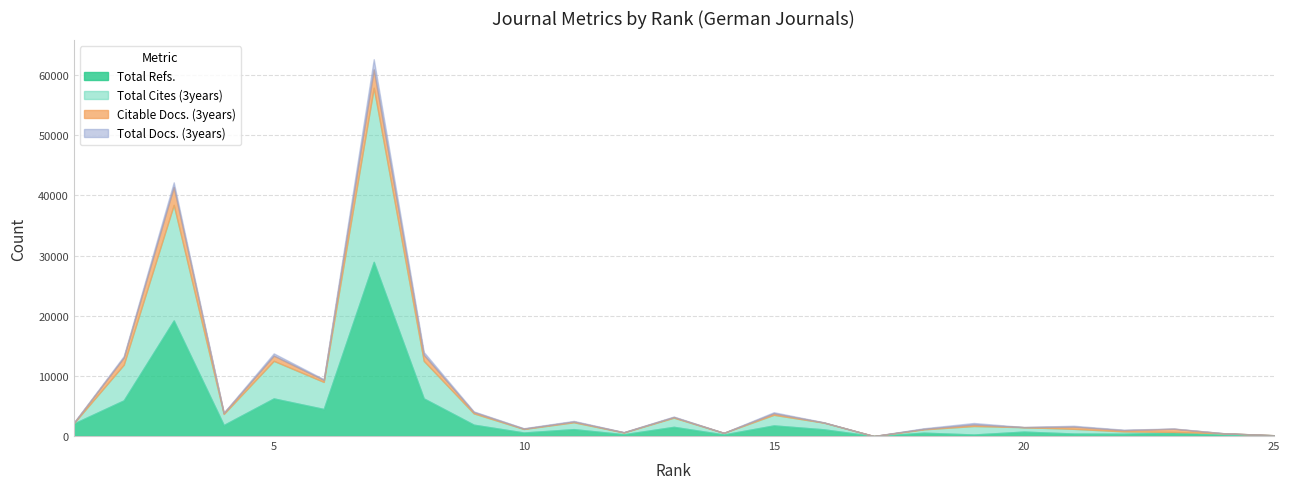

Reading left to right, what are all the values shown in this chart?

Total Refs.: 1=2070	2=5926	3=19208	4=1833	5=6248	6=4495	7=28941	8=6250	9=1883	10=587	11=1142	12=296	13=1526	14=261	15=1763	16=1114	17=0	18=555	19=252	20=735	21=413	22=385	23=580	24=225	25=132
Total Cites (3years): 1=49	2=5926	3=19208	4=1833	5=6248	6=4495	7=28941	8=6250	9=1883	10=587	11=1142	12=296	13=1526	14=261	15=1763	16=1114	17=0	18=555	19=1413	20=735	21=782	22=385	23=104	24=225	25=0
Citable Docs. (3years): 1=48	2=1193	3=2975	4=171	5=860	6=333	7=3039	8=1003	9=215	10=58	11=130	12=33	13=105	14=8	15=247	16=26	17=0	18=85	19=250	20=12	21=359	22=206	23=524	24=9	25=2
Total Docs. (3years): 1=49	2=236	3=771	4=49	5=380	6=122	7=1704	8=462	9=110	10=65	11=98	12=30	13=79	14=7	15=181	16=34	17=0	18=95	19=252	20=14	21=154	22=73	23=43	24=7	25=0